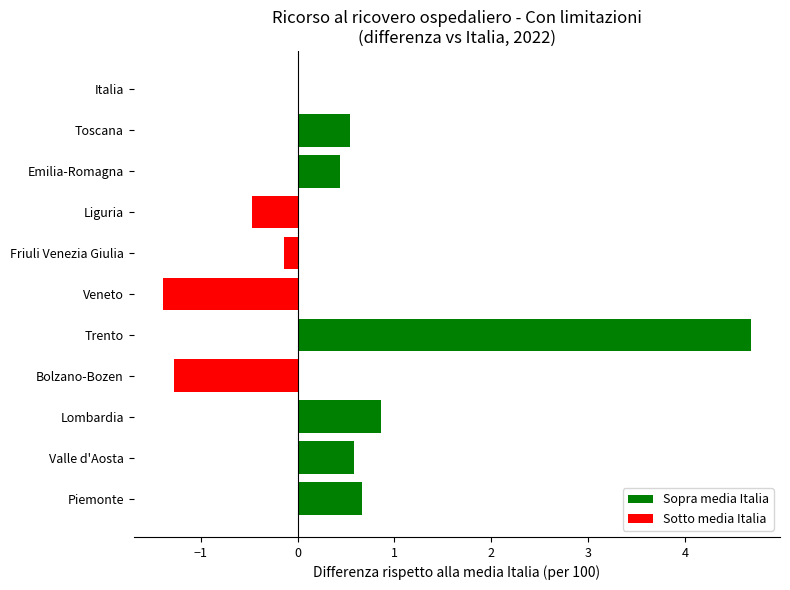

Reading bottom to top, extract all data points from this chart.

Piemonte=0.7	Valle d'Aosta=0.6	Lombardia=0.9	Bolzano-Bozen=-1.3	Trento=4.7	Veneto=-1.4	Friuli Venezia Giulia=-0.1	Liguria=-0.5	Emilia-Romagna=0.4	Toscana=0.5	Italia=0.0